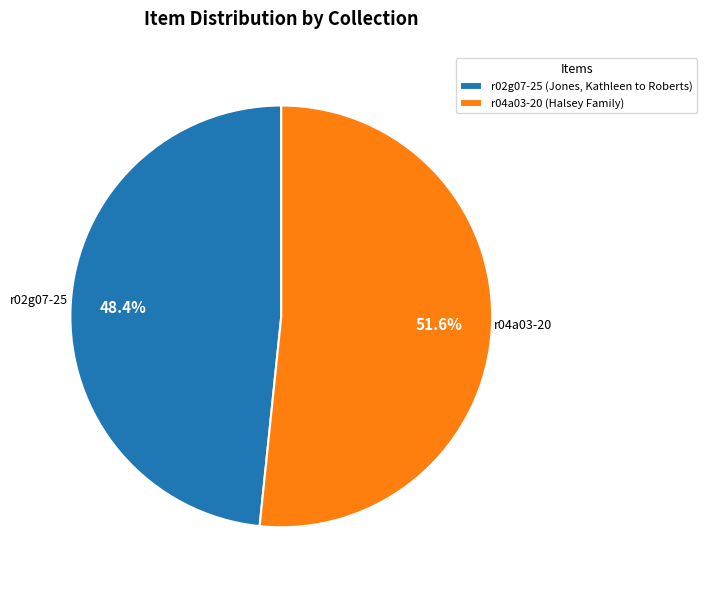

The r02g07-25 (Jones, Kathleen to Roberts) slice represents 48% of the pie. True or false?

True